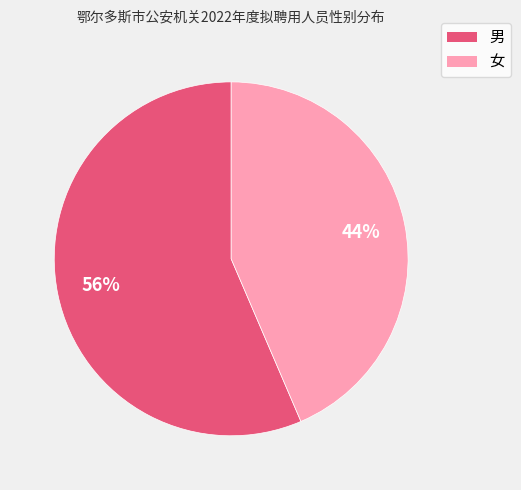

Which has a higher value, 女 or 男?

男